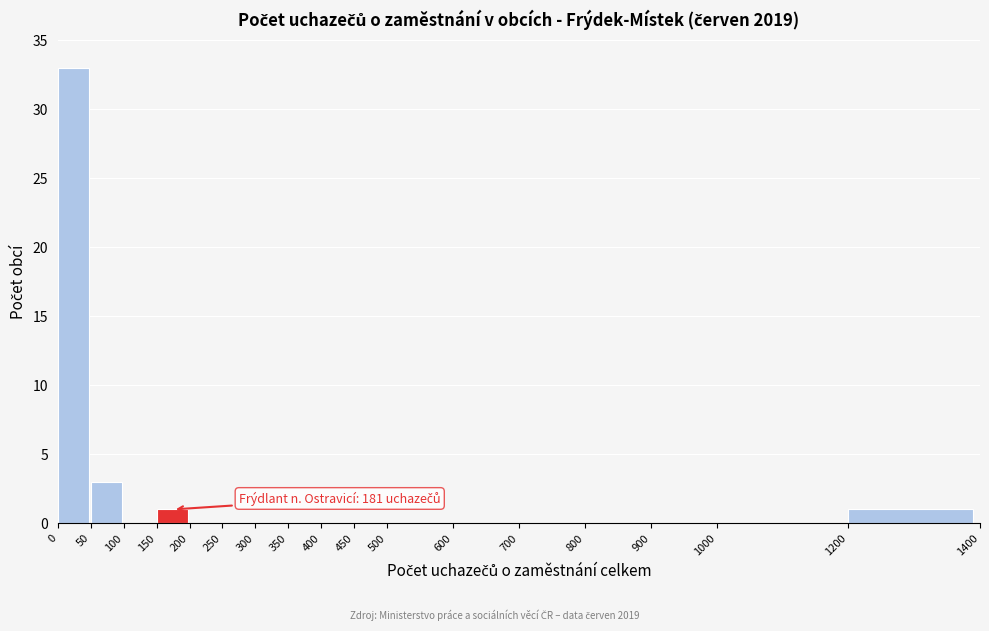

Which range on the x-axis has the tallest bar?

0 to 50